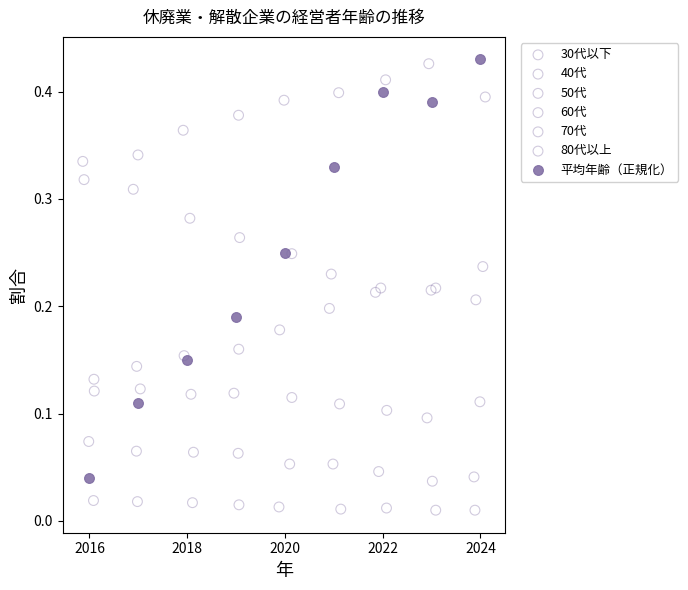

Which series contains the lowest Y value?

30代以下